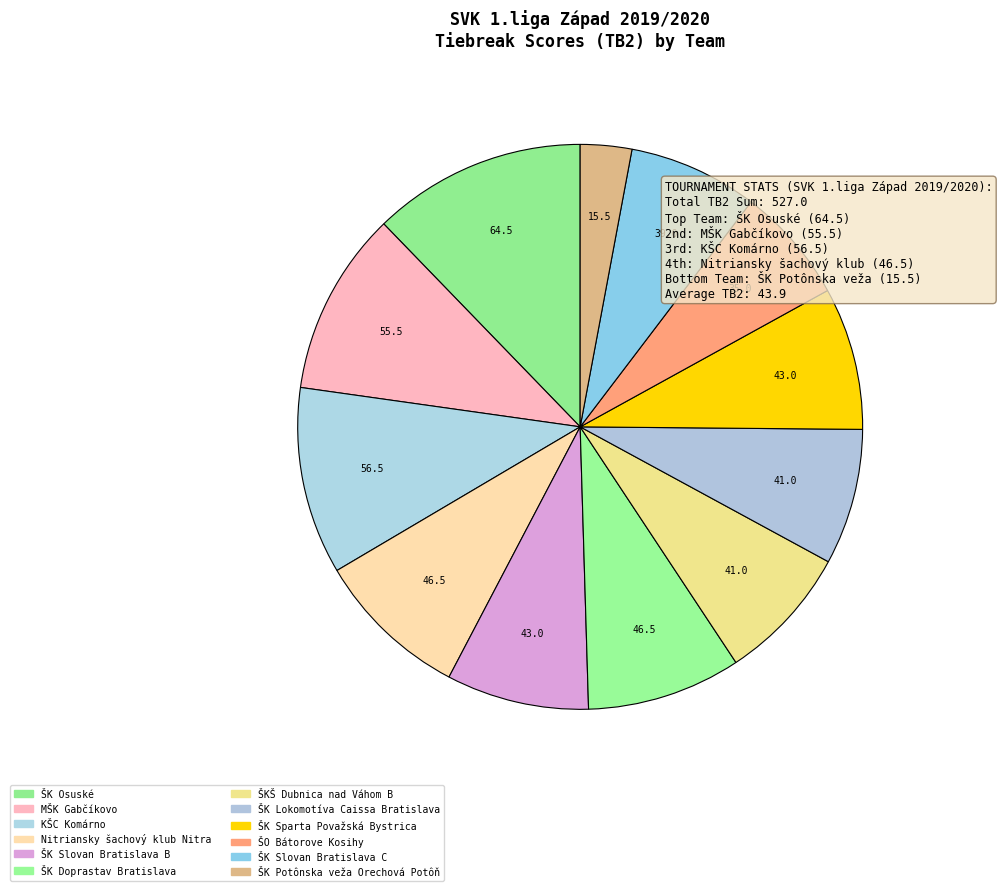

Rank the categories by value from lowest to highest.

ŠK Potônska veža Orechová Potôň, ŠO Bátorove Kosihy, ŠK Slovan Bratislava C, ŠKŠ Dubnica nad Váhom B, ŠK Lokomotíva Caissa Bratislava, ŠK Slovan Bratislava B, ŠK Sparta Považská Bystrica, Nitriansky šachový klub Nitra, ŠK Doprastav Bratislava, MŠK Gabčíkovo, KŠC Komárno, ŠK Osuské